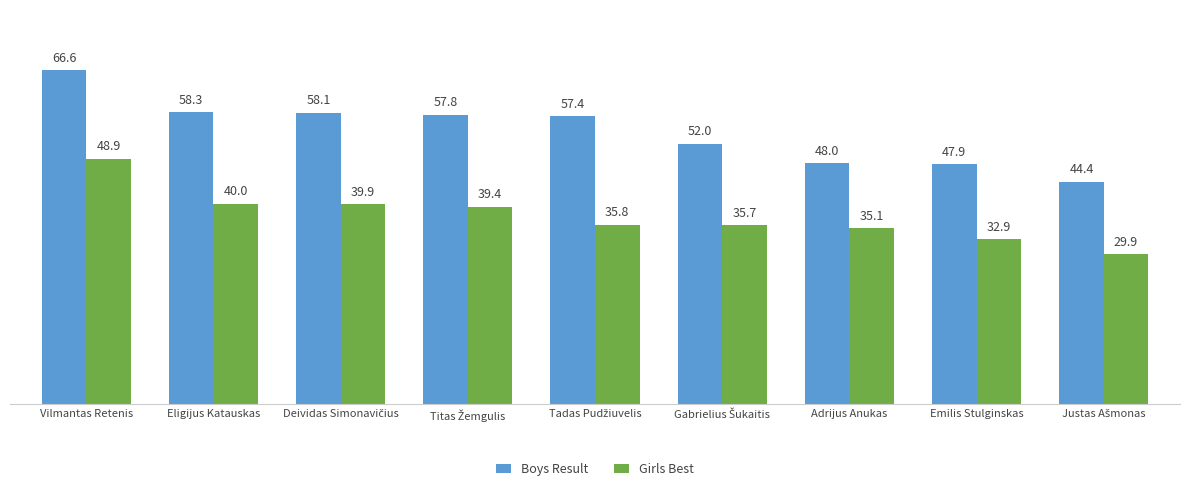

What is the smallest value displayed?

29.9